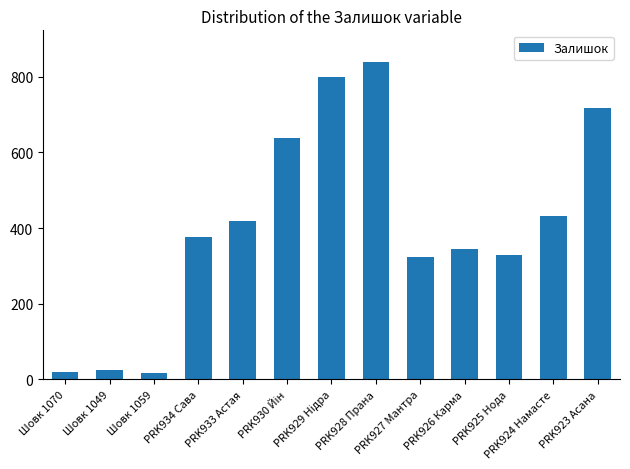

Which has a higher value, Шовк 1049 or PRK926 Карма?

PRK926 Карма